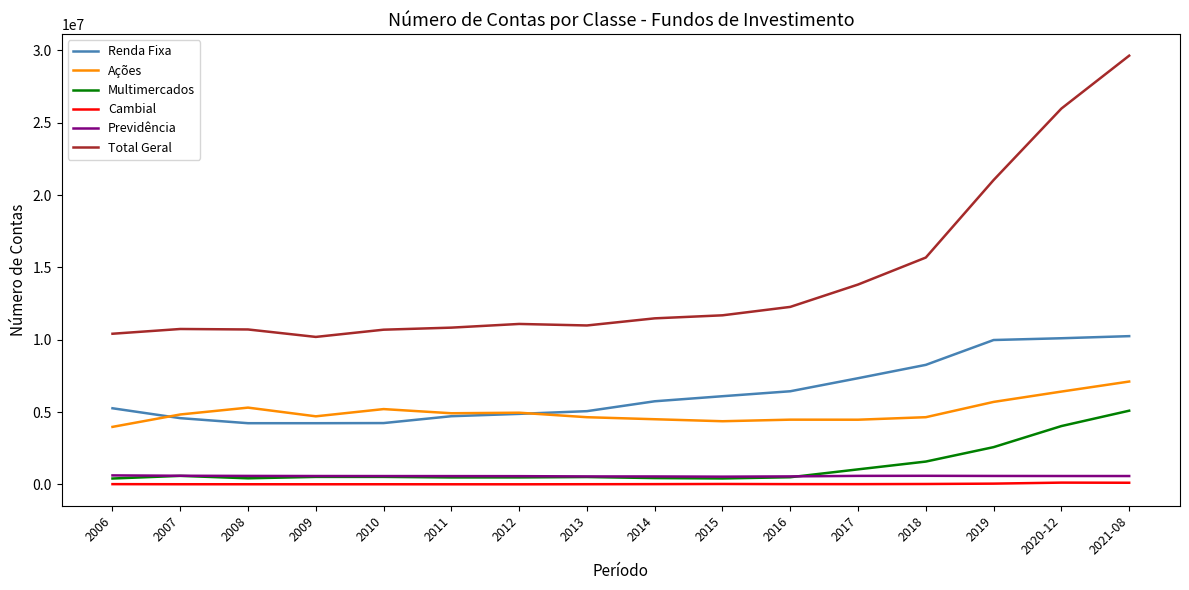

Is it true that Multimercados equals 5736654 at 2020-12?

False